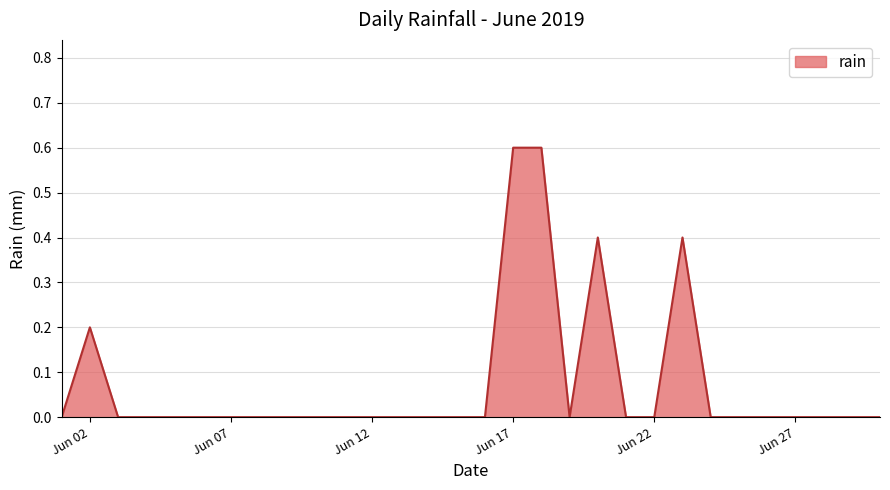

Reading right to left, extract all data points from this chart.

0.0	0.0	0.0	0.0	0.0	0.0	0.0	0.4	0.0	0.0	0.4	0.0	0.6	0.6	0.0	0.0	0.0	0.0	0.0	0.0	0.0	0.0	0.0	0.0	0.0	0.0	0.0	0.0	0.2	0.0